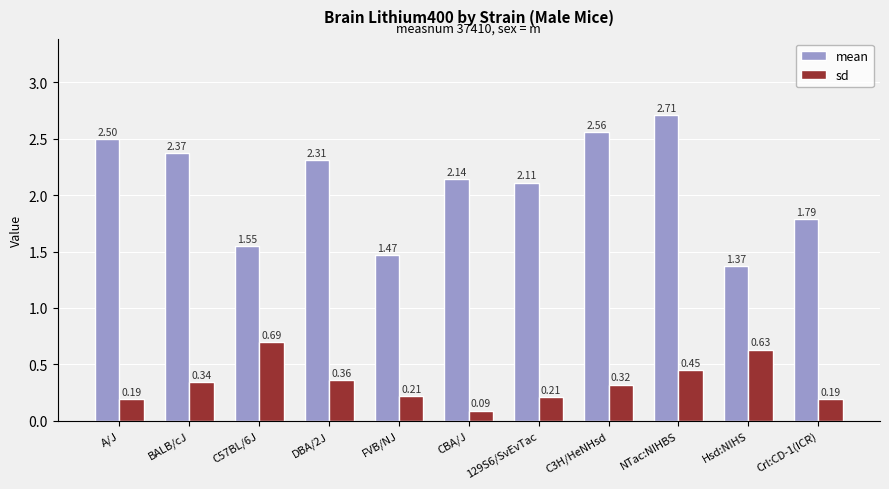

Rank the series at C3H/HeNHsd from highest to lowest value.

mean, sd